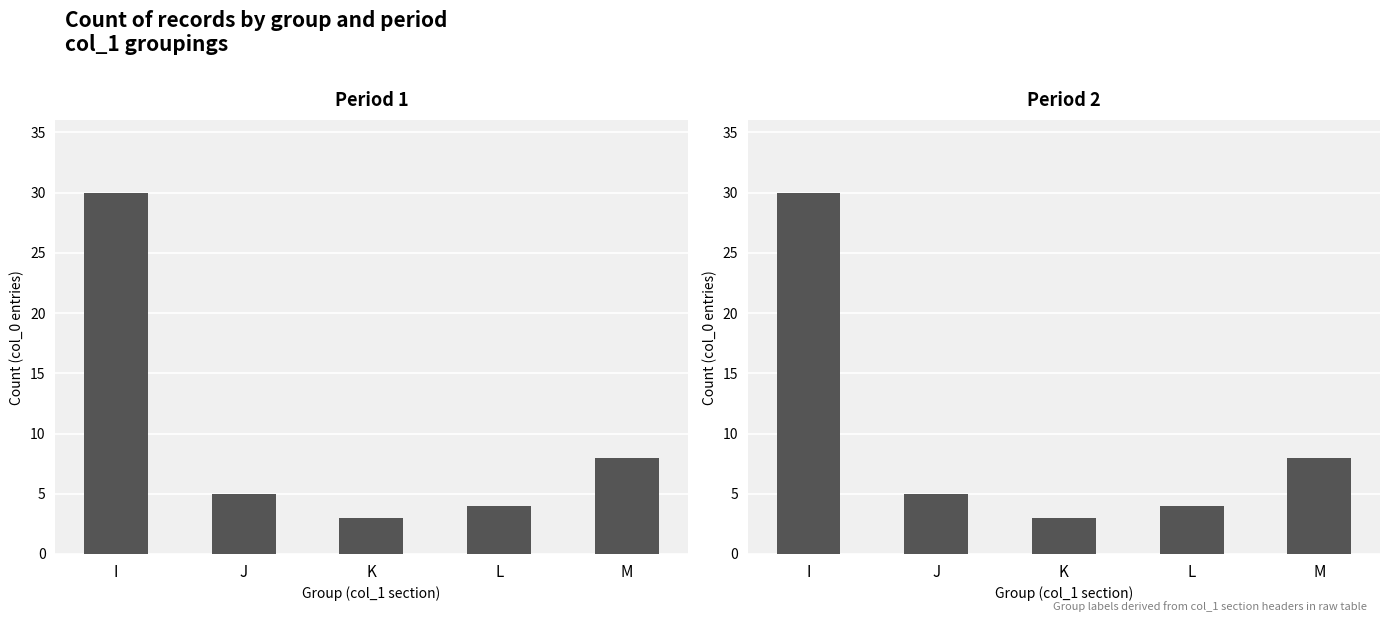

What are all the series names shown in the legend?

Period 1, Period 2